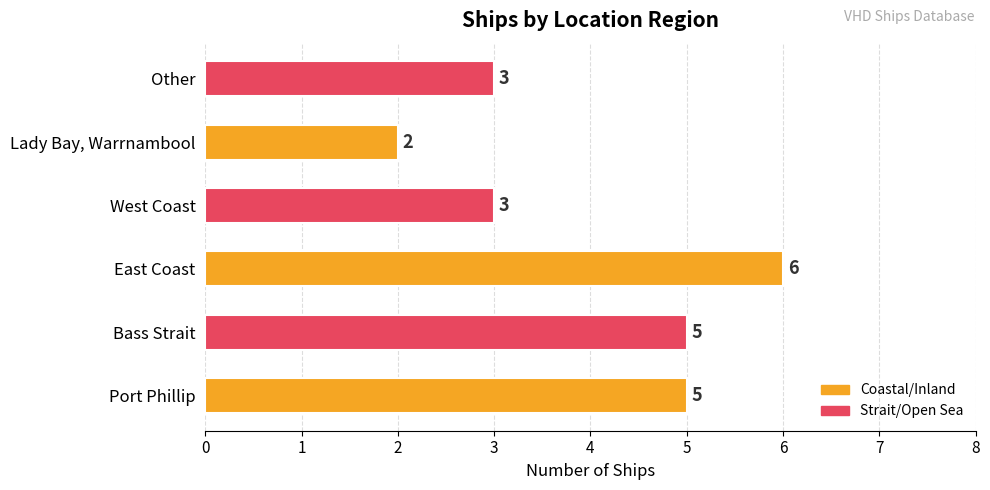

What is the difference between the maximum and minimum values?

4